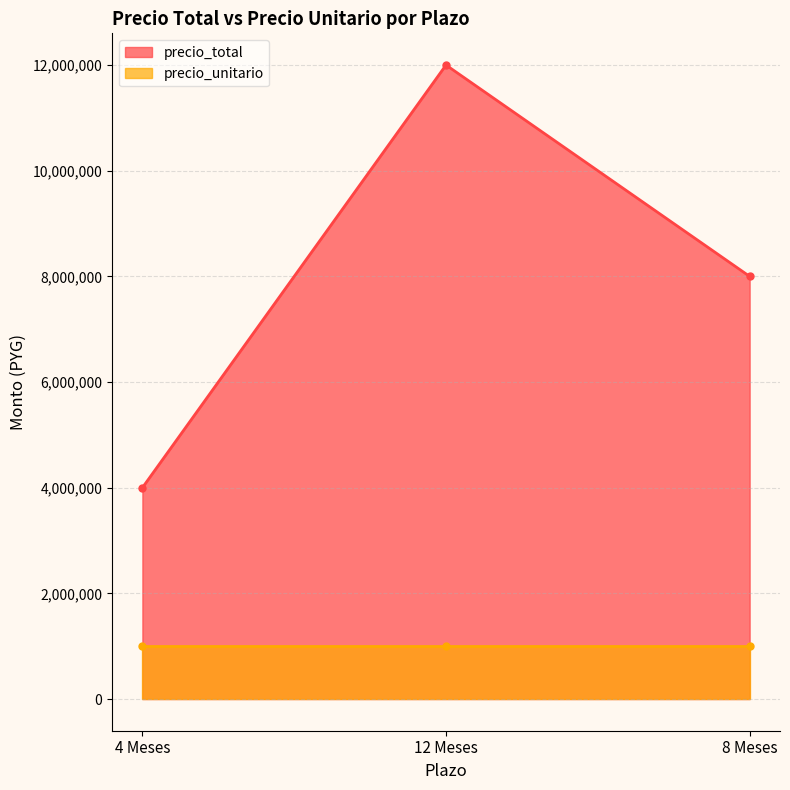

The value at 4 Meses is 4000000. True or false?

True